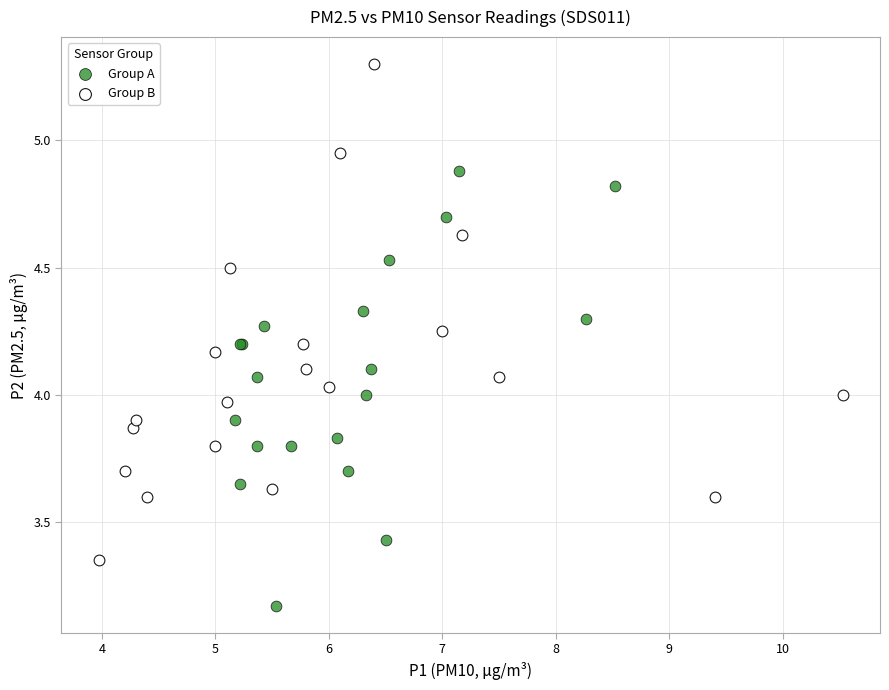

Which series has the largest Y range (max minus min)?

Group B